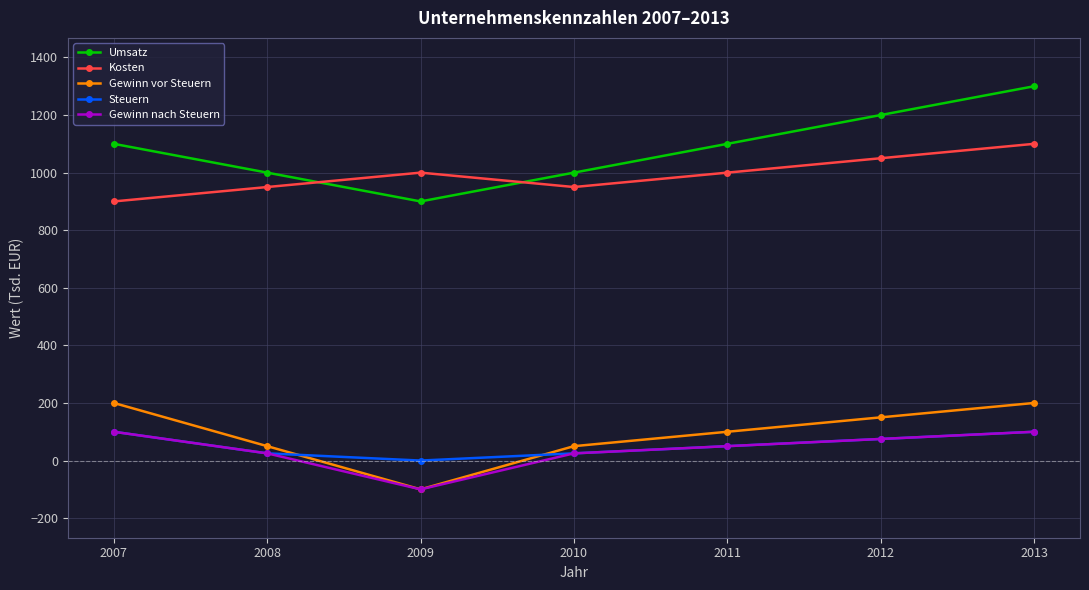

How many positive values does the Gewinn nach Steuern series have?

6